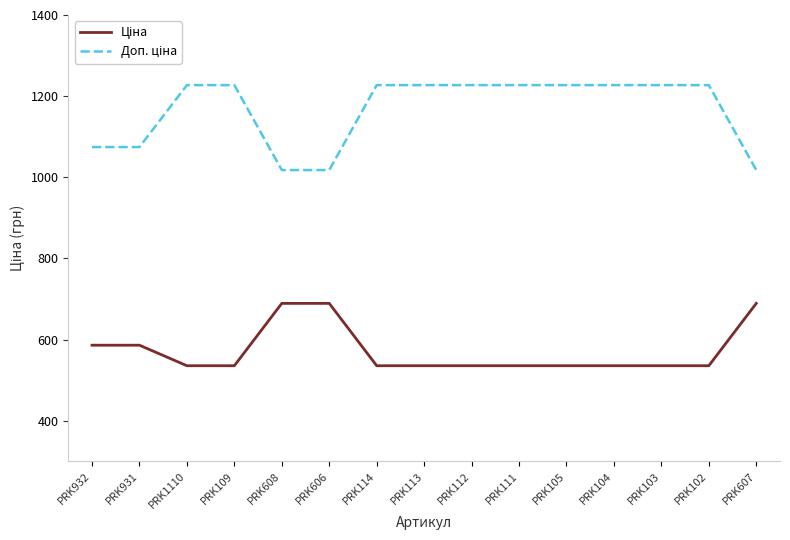

What is the smallest value displayed?

535.4